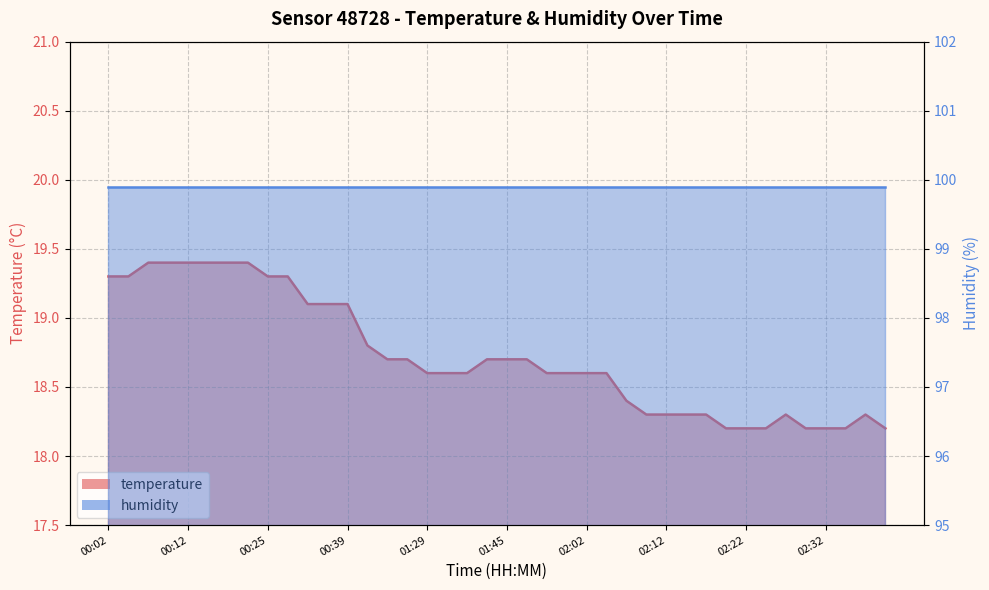

Is it true that the value at 02:10 is 7.2?

False